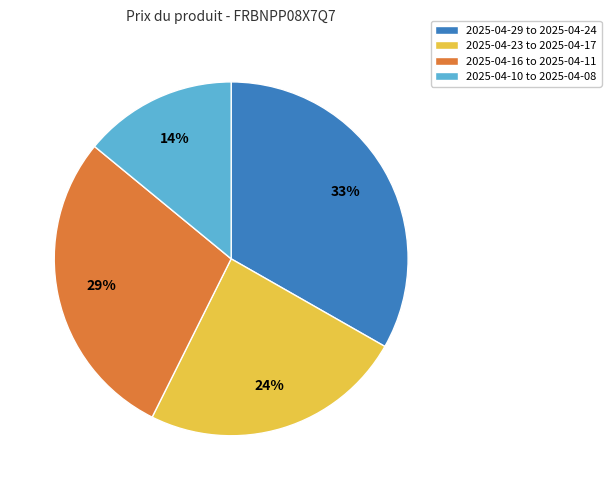

Is there any slice that represents more than half of the pie?

No